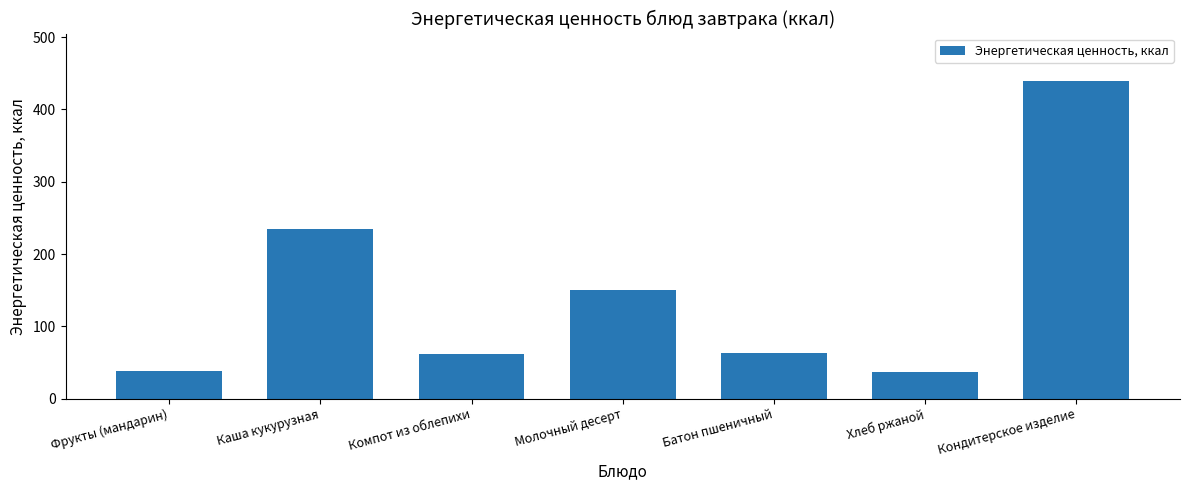

What is the greatest value displayed?

439.0